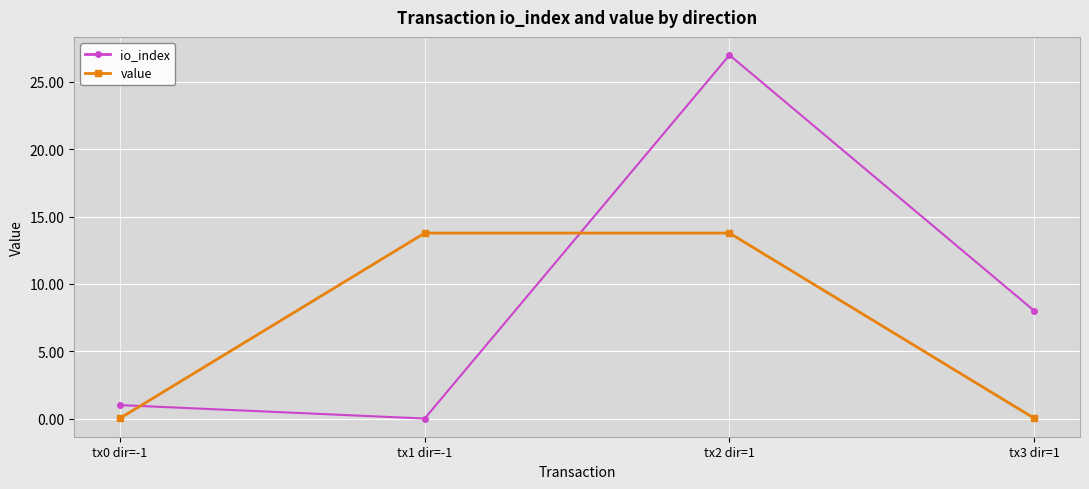

Which series changed the most between tx2 dir=1 and tx3 dir=1?

io_index